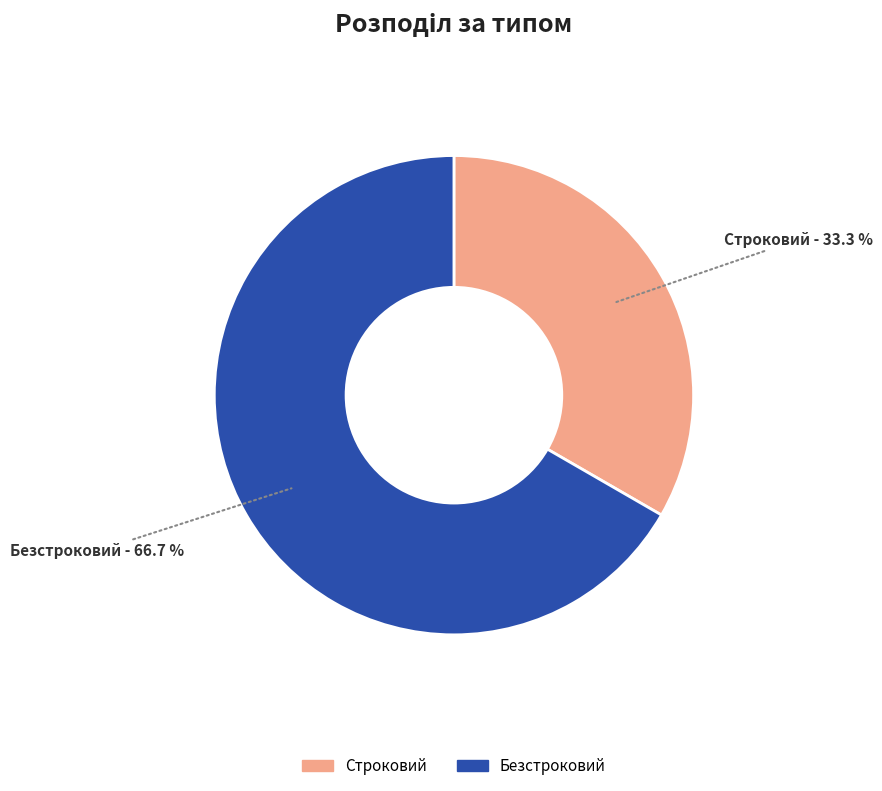

Which category has the biggest portion of the pie?

Безстроковий